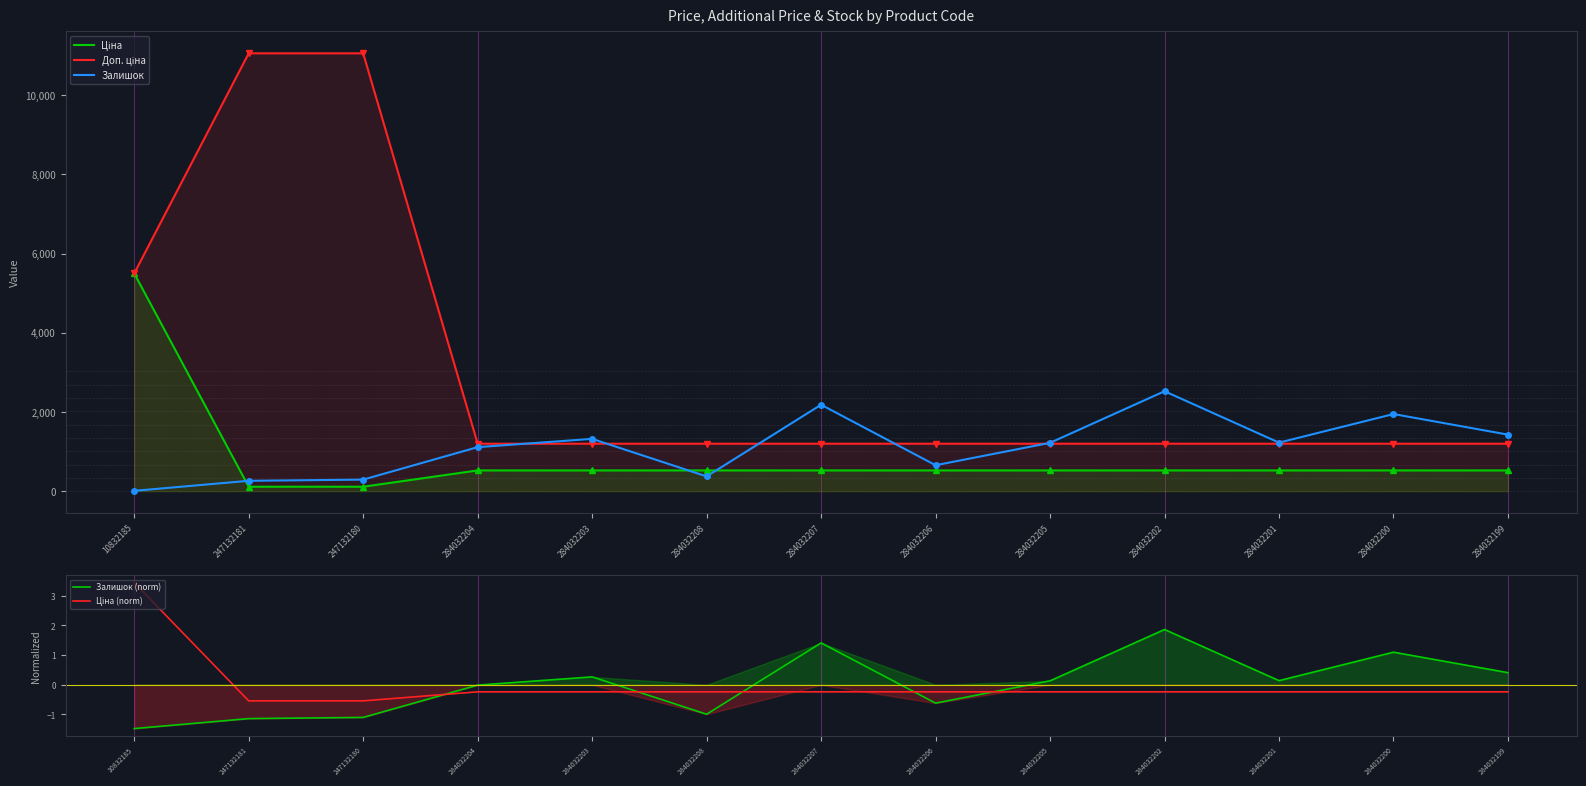

What is the label of the 10th point from the left?

284032202